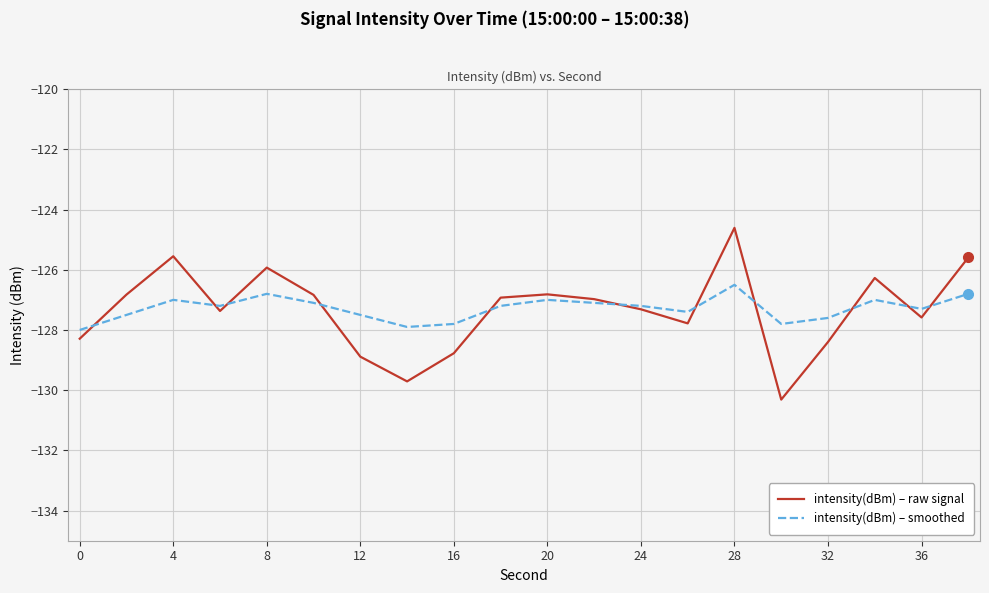

Which series has the largest range (max minus min)?

intensity(dBm) – raw signal